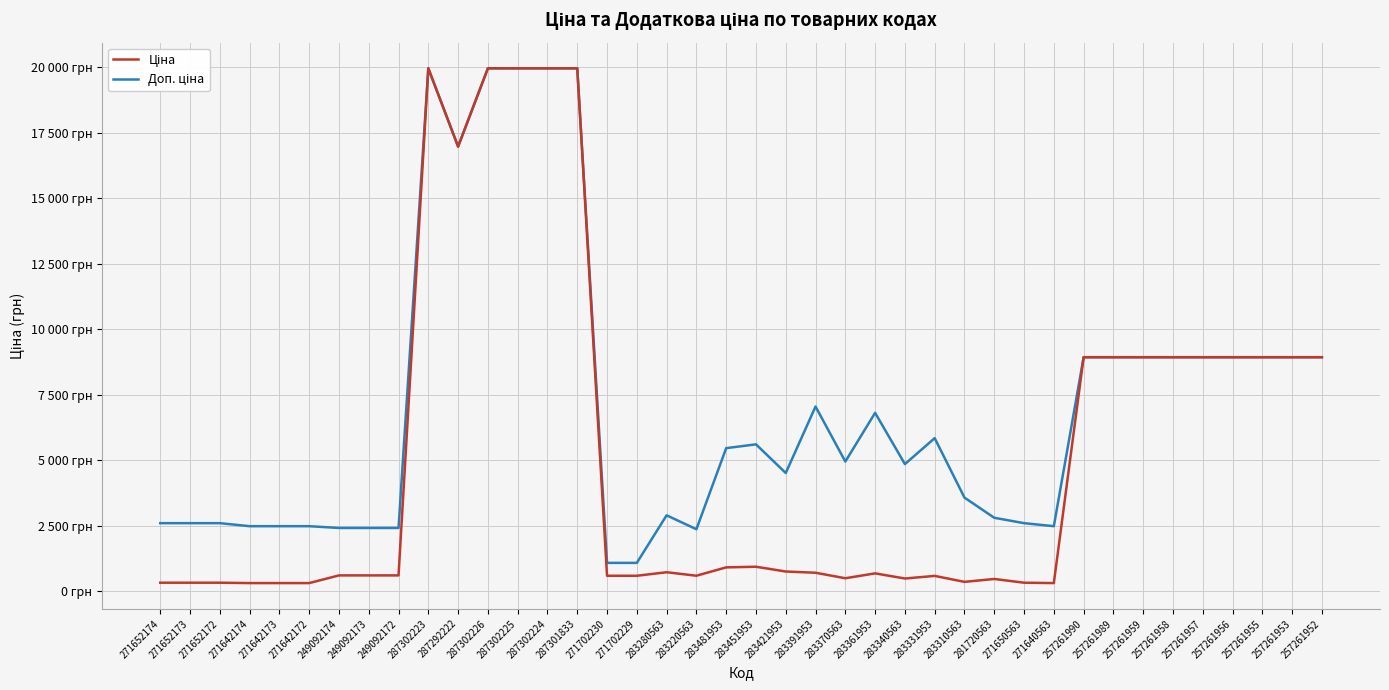

What is the label of the 36th point from the right?

271642173